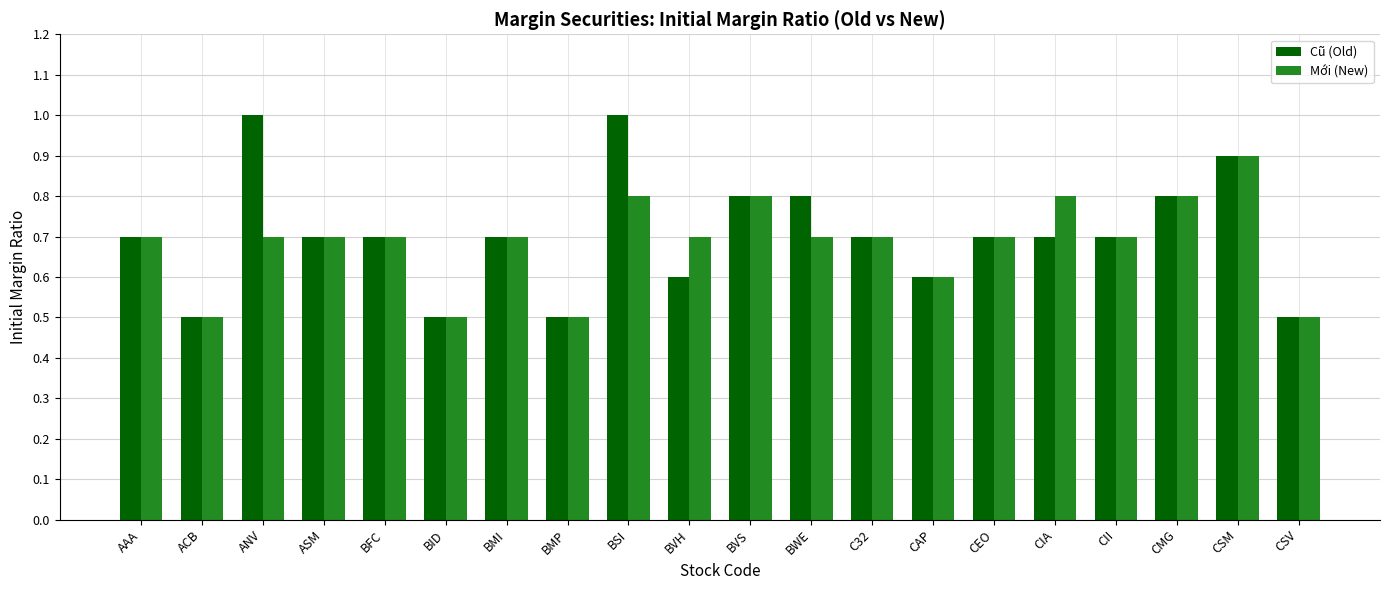

The value of Mới (New) at BVS is 1.1. True or false?

False